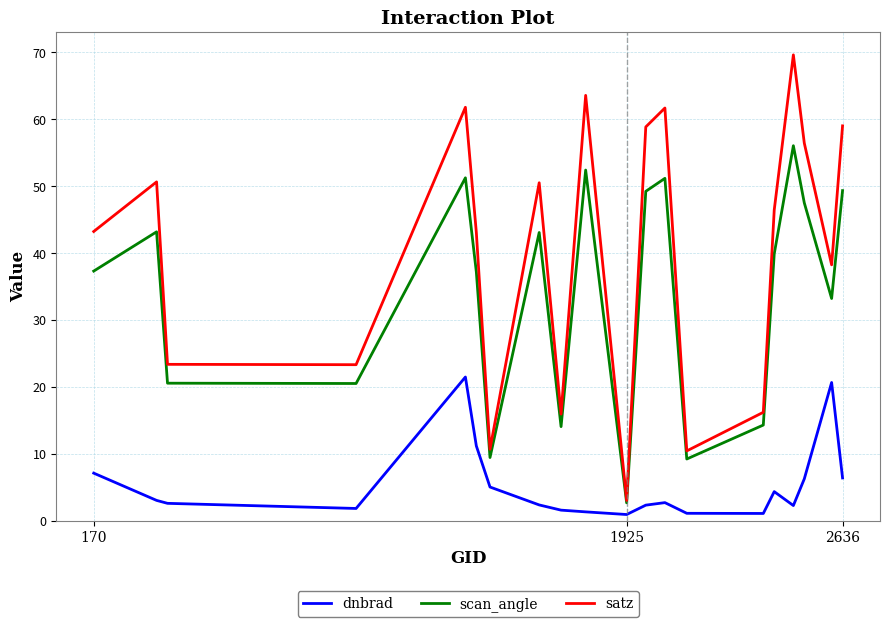

True or false: scan_angle and dnbrad cross at least once.

False